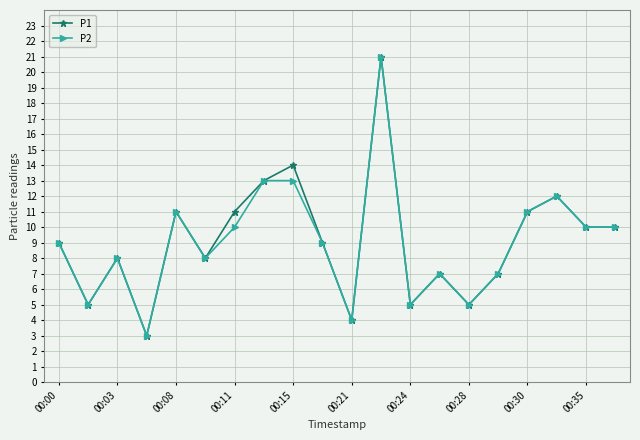

What is the greatest value displayed?

21